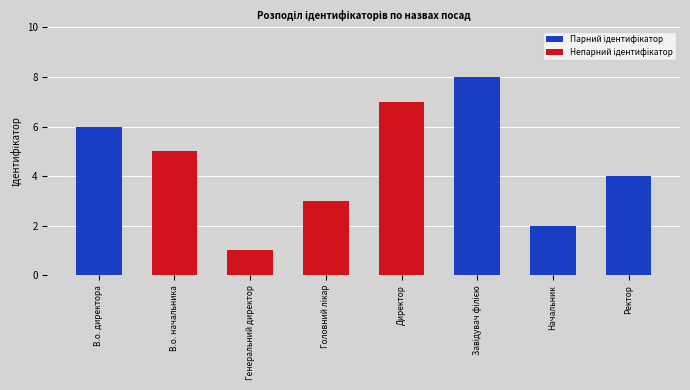

What is the spread (max minus min) of values at Генеральний директор?

1